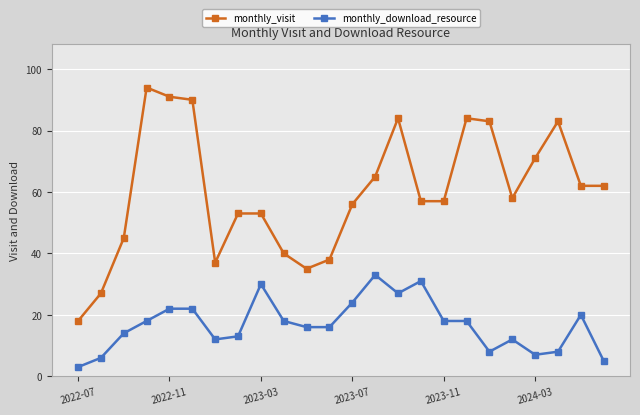

What is the difference between the second highest and second lowest values in the monthly_download_resource series?

26